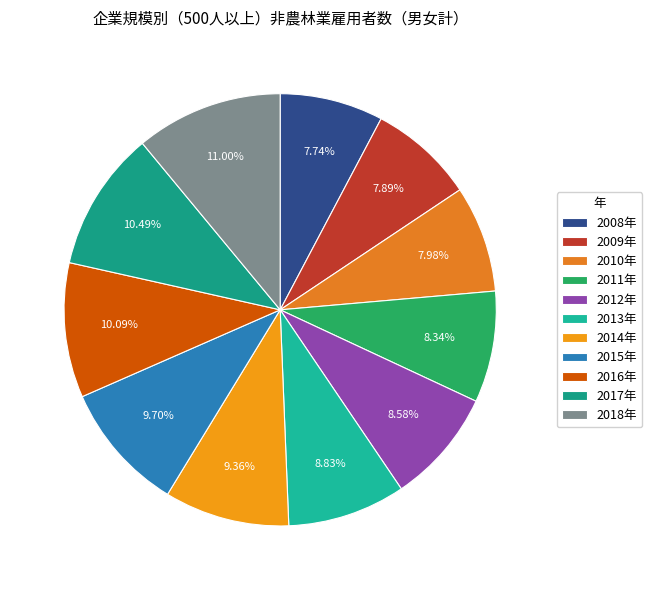

How many segments does this pie chart have?

11